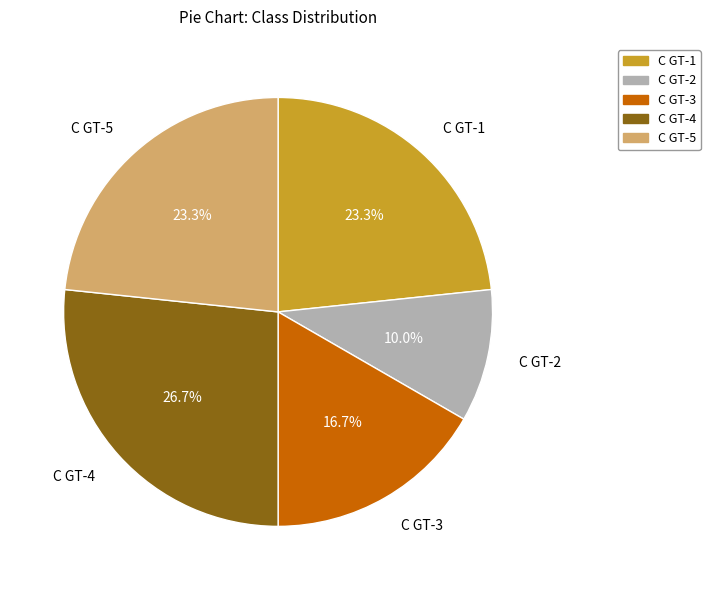

Does C GT-5 represent more than half of the total?

No